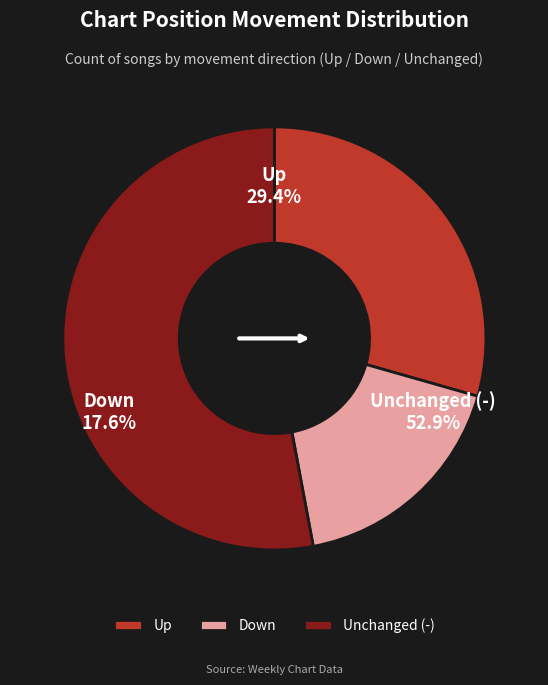

Combined, do up and - account for over 50%?

Yes